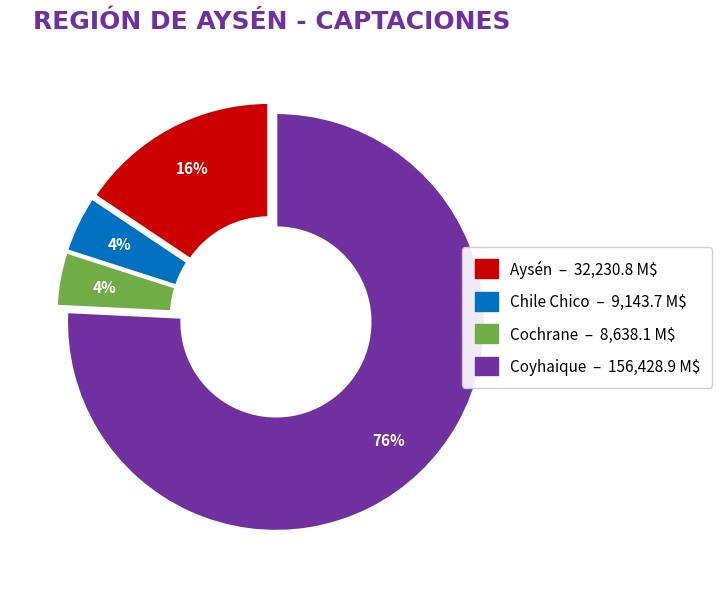

The Chile Chico slice represents 4% of the pie. True or false?

True